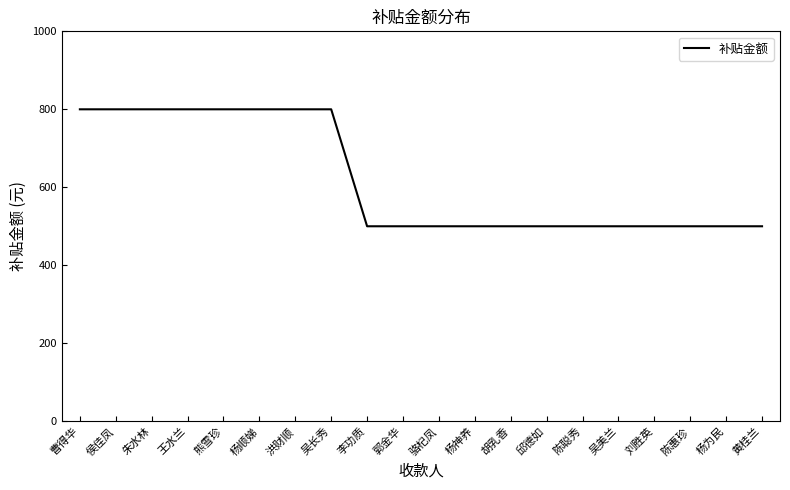

Reading left to right, transcribe all the data shown in this chart.

曹得华=800	侯佳凤=800	朱水林=800	王水兰=800	熊雪珍=800	杨顺娣=800	洪财顺=800	吴长秀=800	李功质=500	郭金华=500	骆杞凤=500	杨神养=500	胡乳香=500	邱德如=500	陈聪秀=500	吴美兰=500	刘胜英=500	陈惠珍=500	杨为民=500	黄桂兰=500